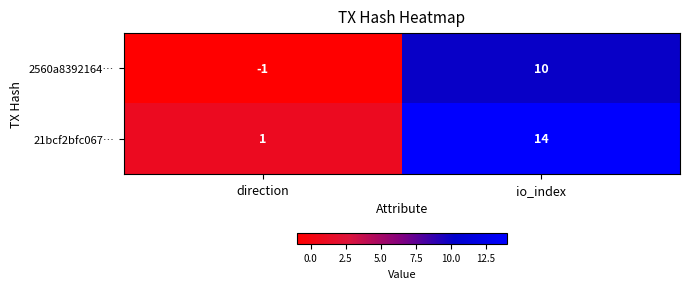

At io_index, list the series in order from smallest to largest.

2560a8392164…, 21bcf2bfc067…